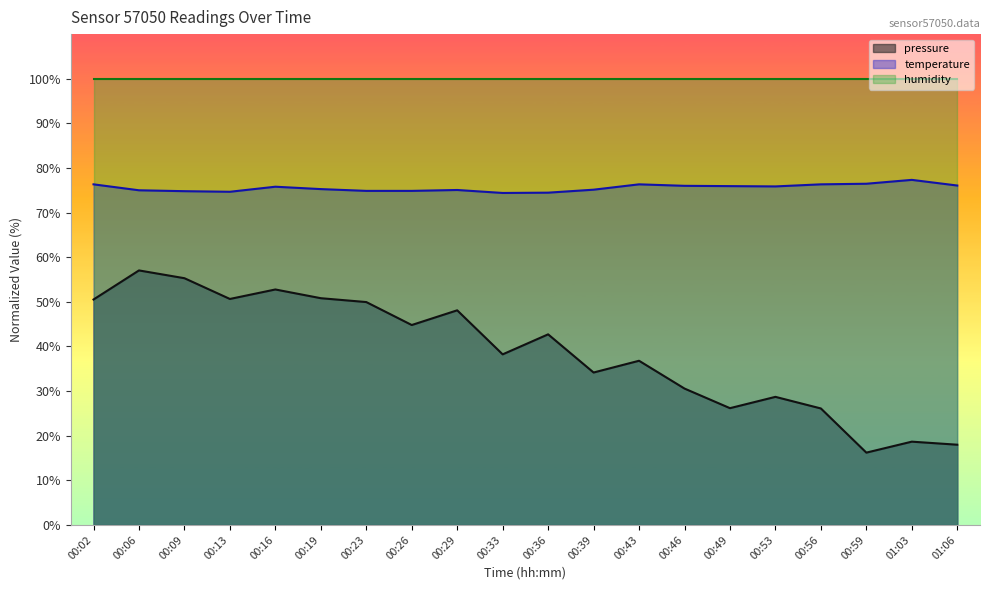

What is the difference between the maximum and minimum values in the temperature series?

2.9